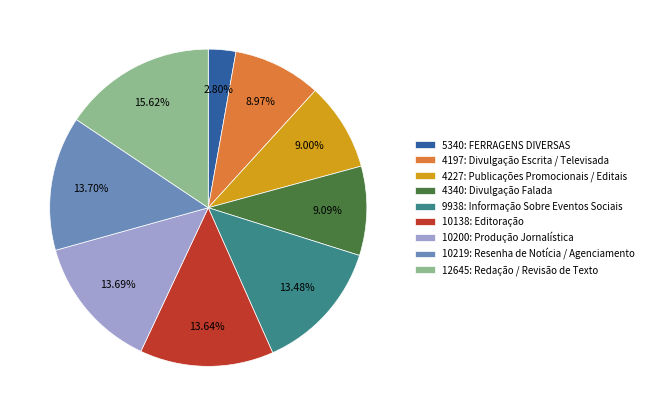

To the nearest percent, what portion does 5340: FERRAGENS DIVERSAS represent?

3%